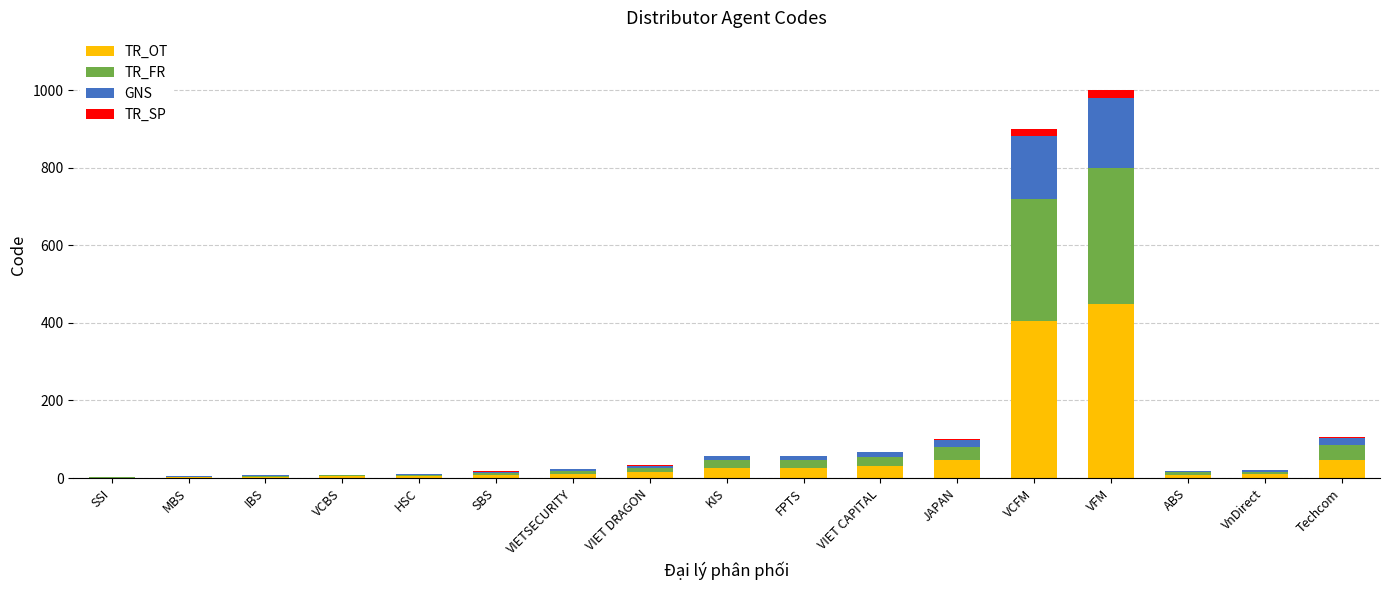

How many values in the TR_OT series exceed 10?

9